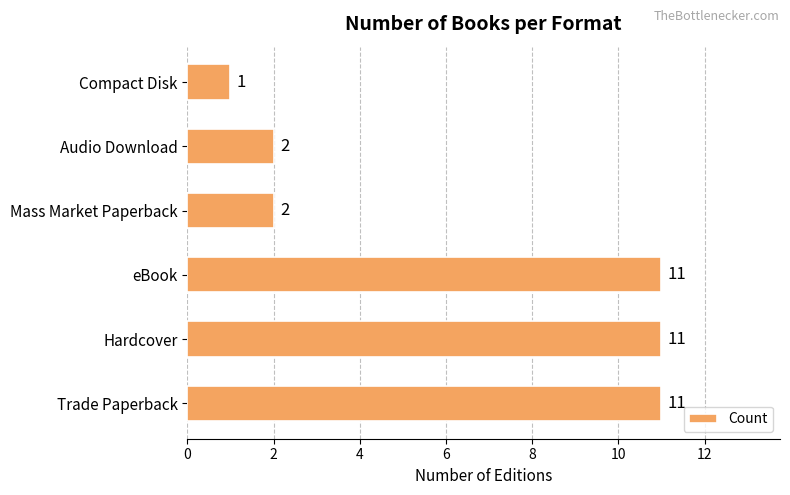

What is the sum of all values?

38